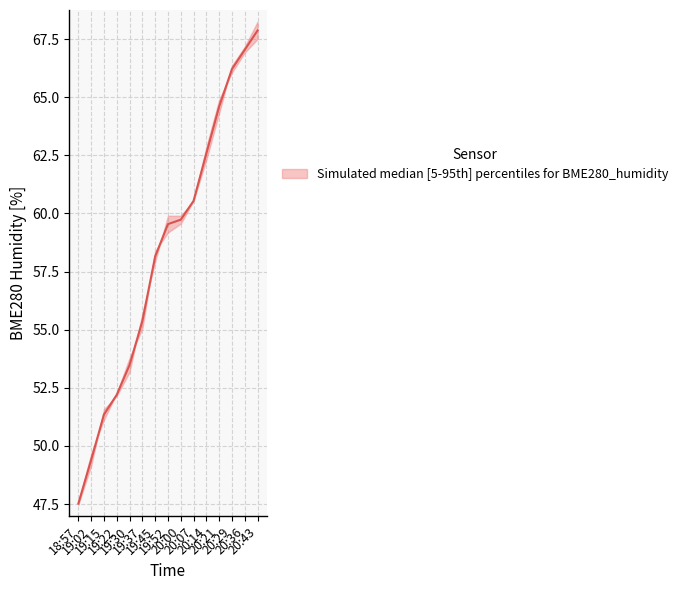

What is the smallest value displayed?

47.5